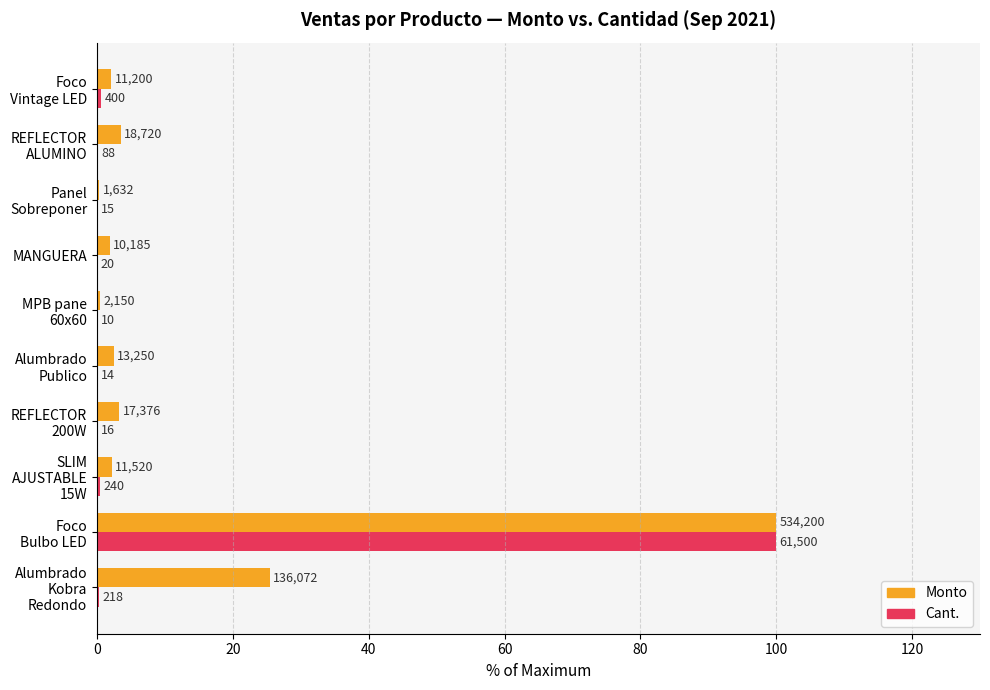

What is the value of the Monto bar at the 10th from the left?

2.1